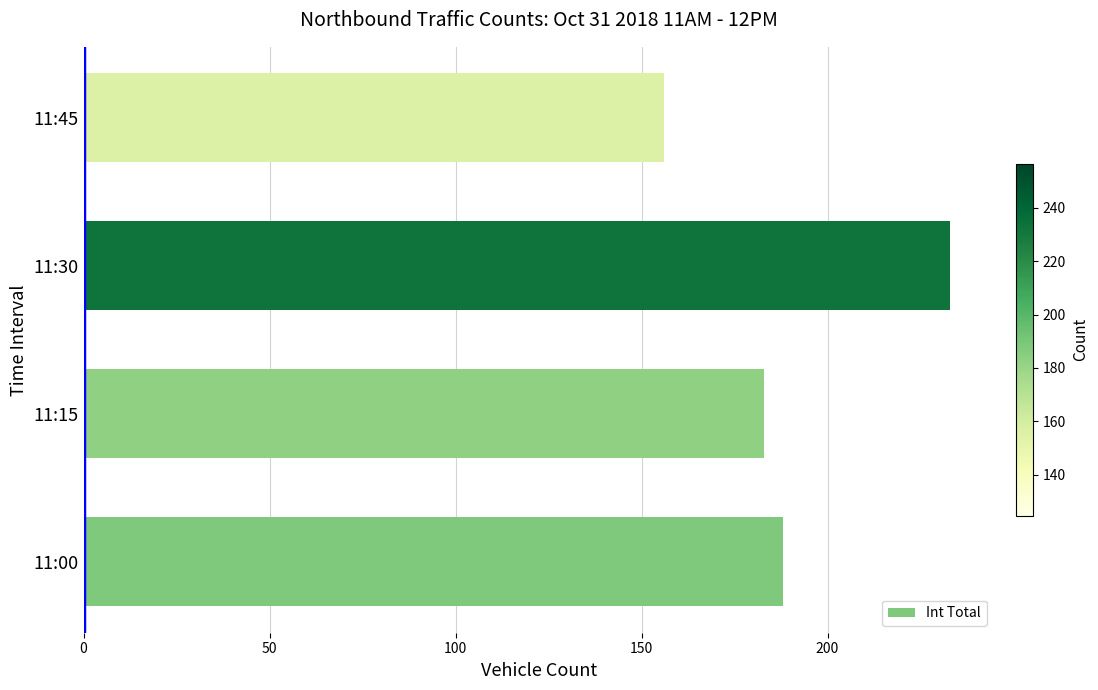

What value does the data have at 11:00, to the nearest 5?

190